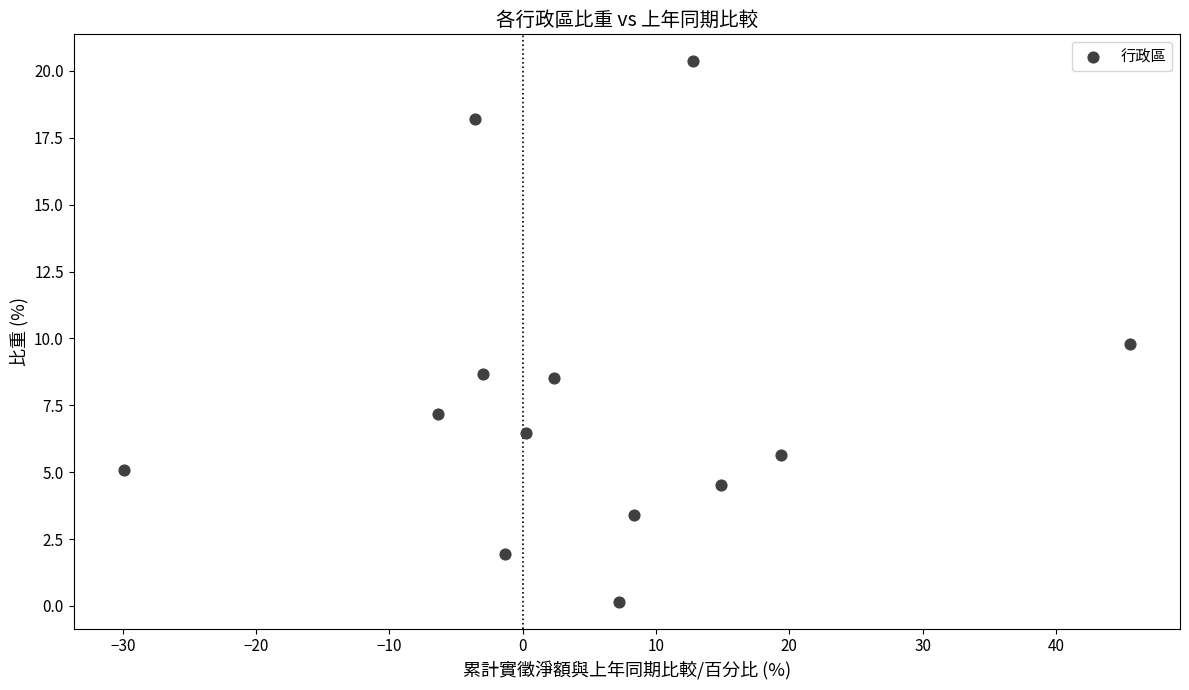

What is the range of Y values (max minus min)?

20.2